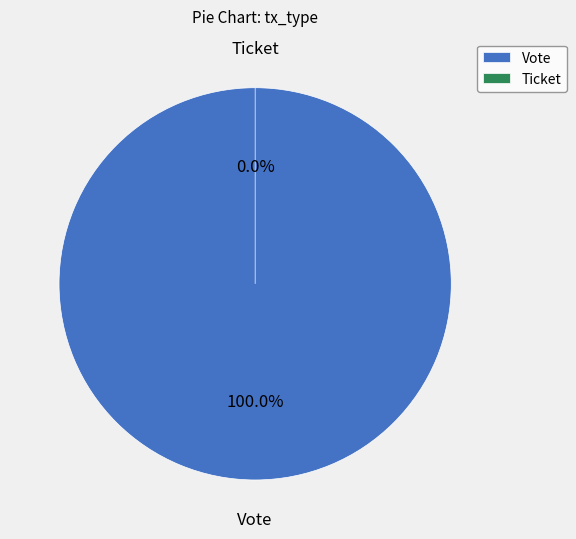

To the nearest percent, what is the difference between the largest and smallest slice percentages?

100%